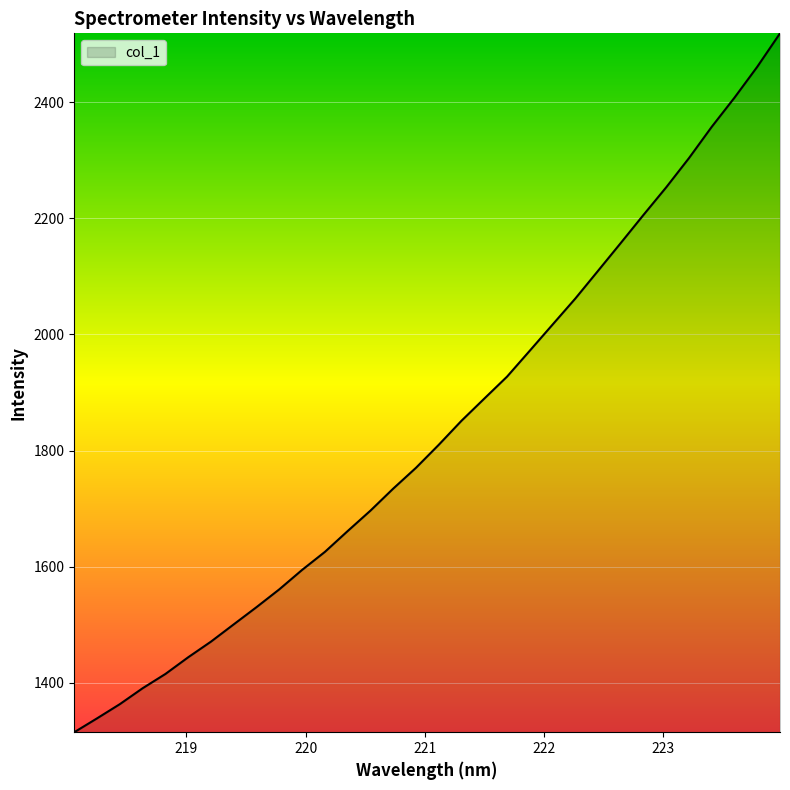

What is the smallest value displayed?

1314.7